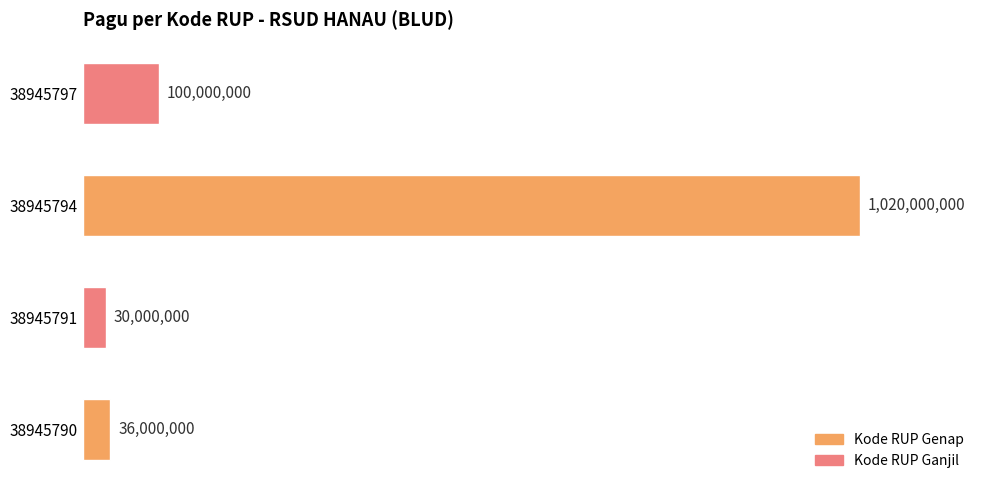

Which category has the lowest value across all series?

38945791